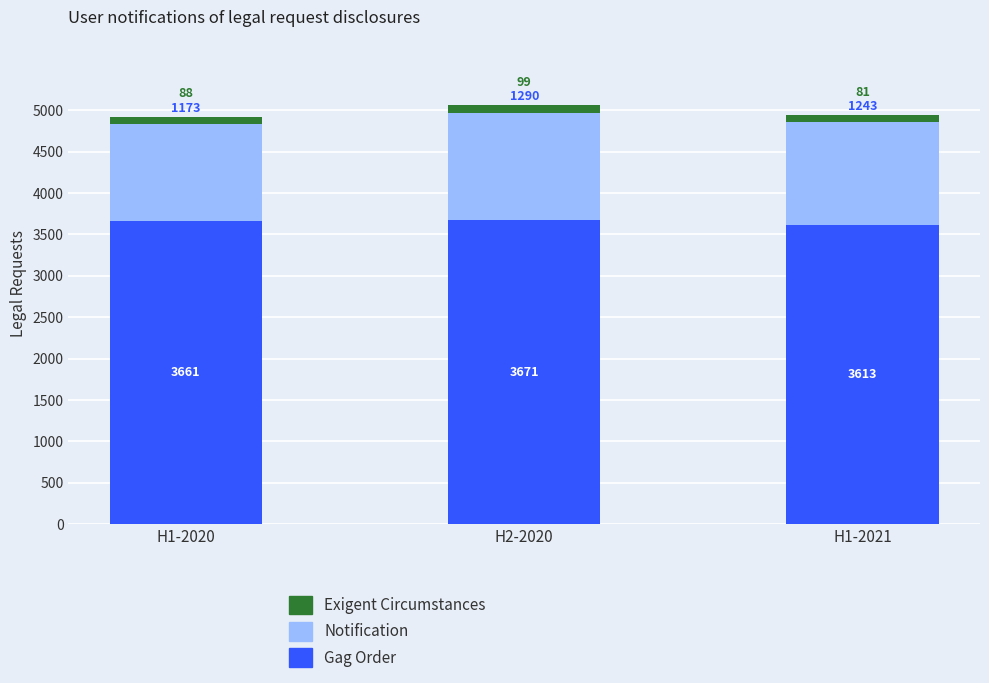

List the labels in order of Gag Order value, smallest first.

H1-2021, H1-2020, H2-2020